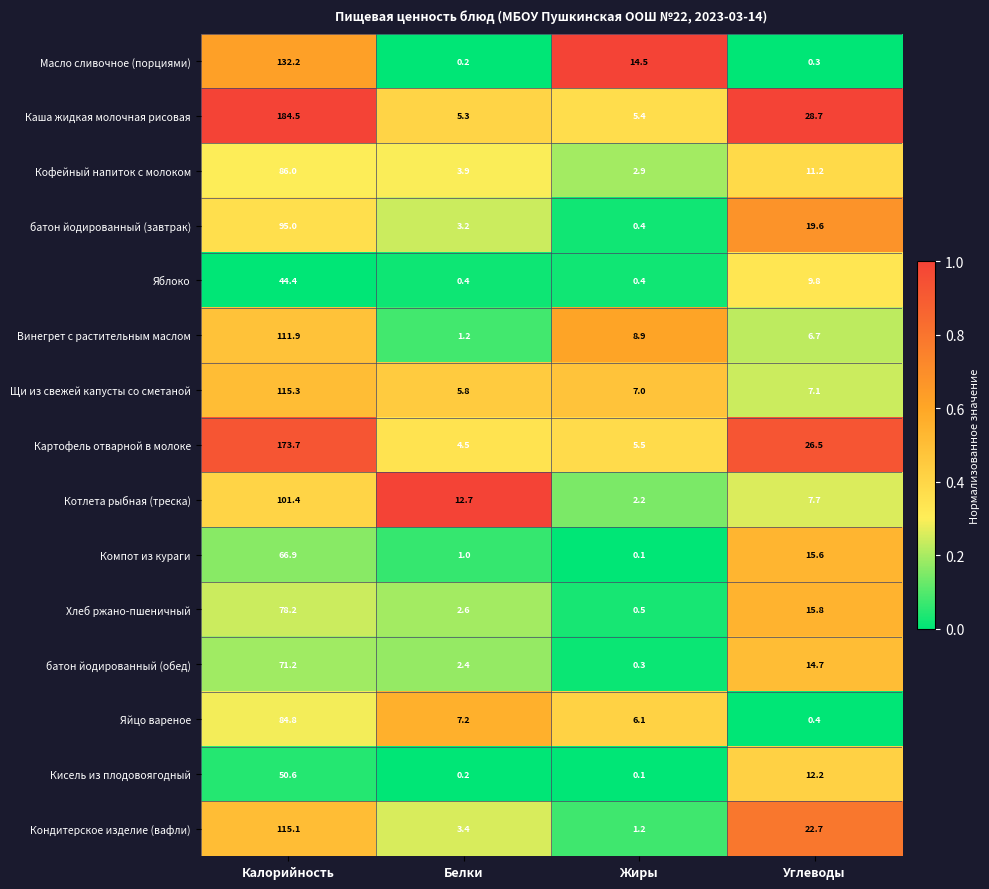

What is the maximum value for Кондитерское изделие (вафли)?

115.1